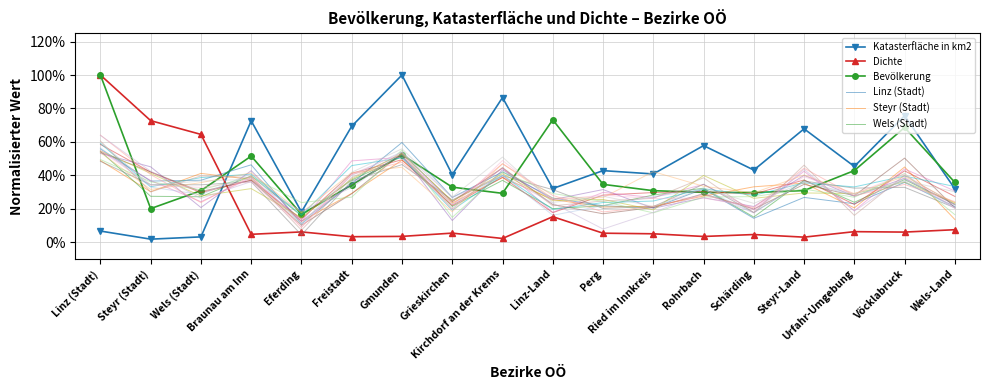

At which category is the sum across all series the highest?

Linz (Stadt)